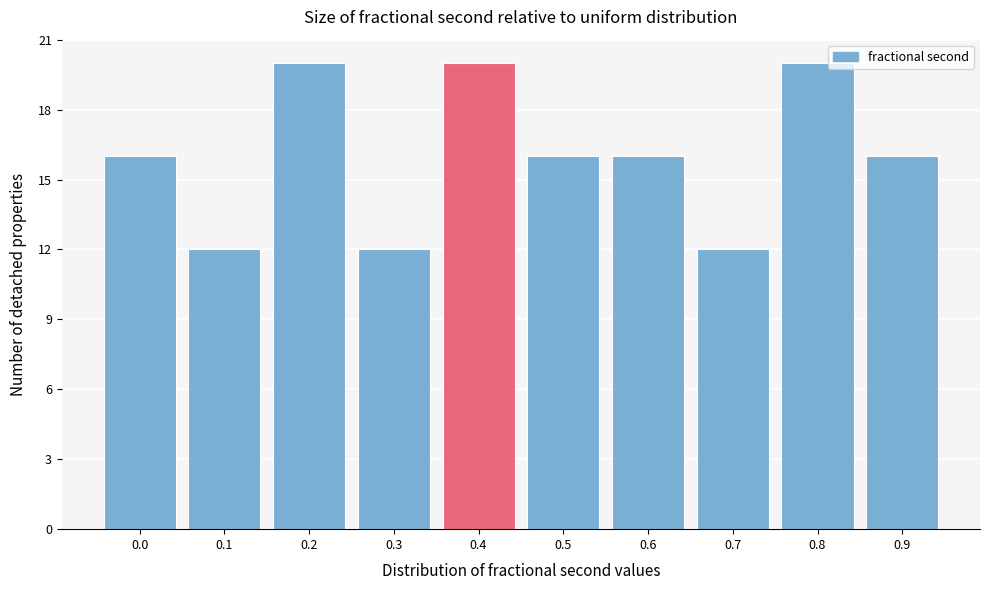

Reading left to right, what are all the values shown in this chart?

0.0=16	0.1=12	0.2=20	0.3=12	0.4=20	0.5=16	0.6=16	0.7=12	0.8=20	0.9=16